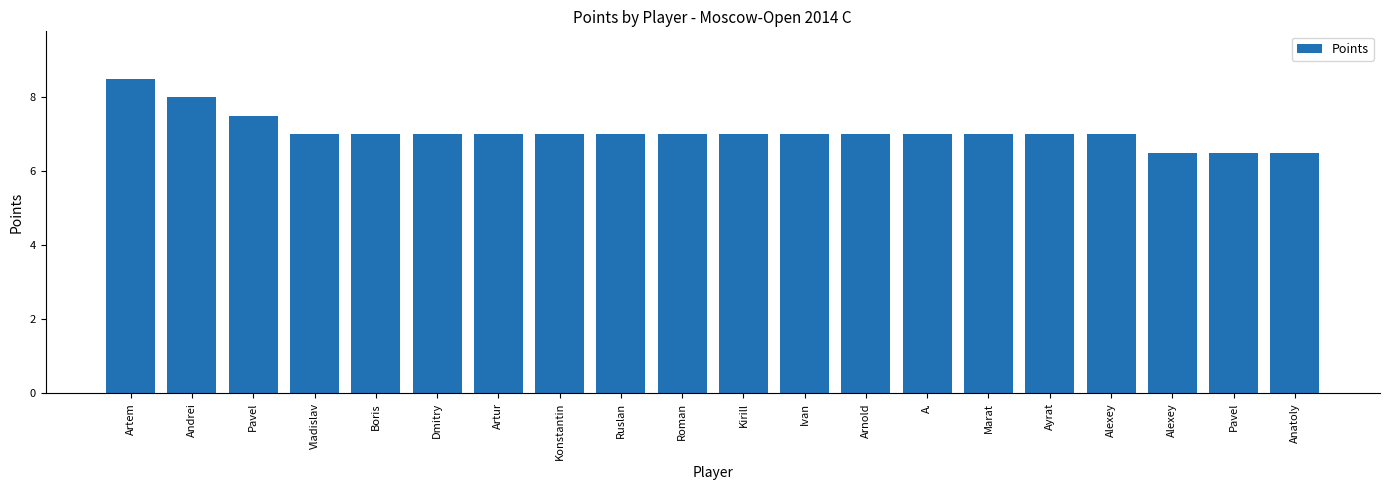

Is it true that the value at Alexey is 10.1?

False